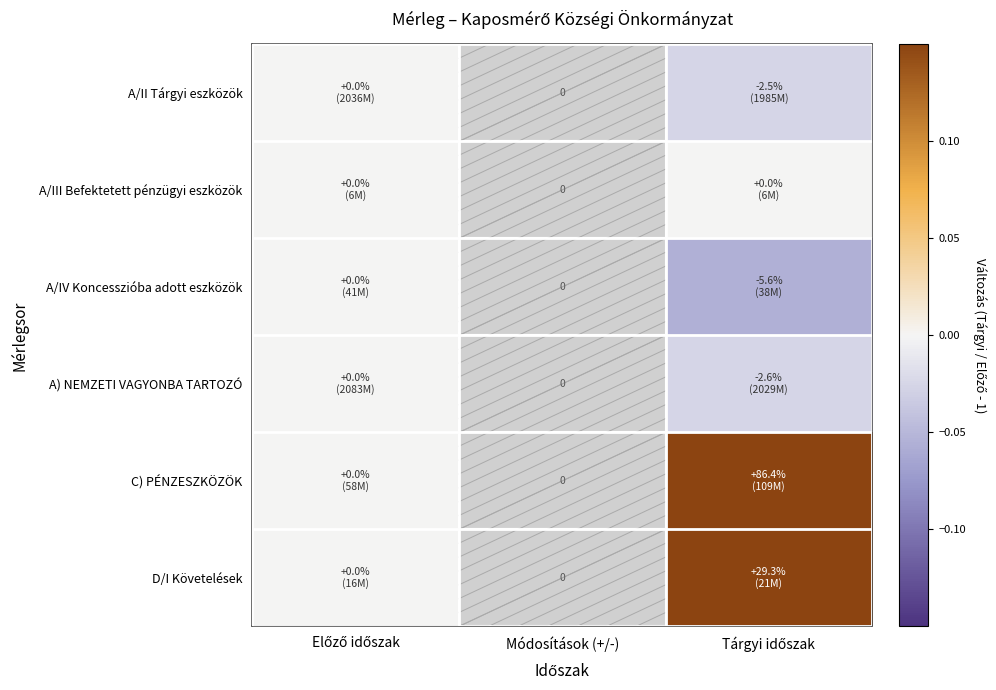

Which series changed the most between Előző időszak and Tárgyi időszak?

C) PÉNZESZKÖZÖK